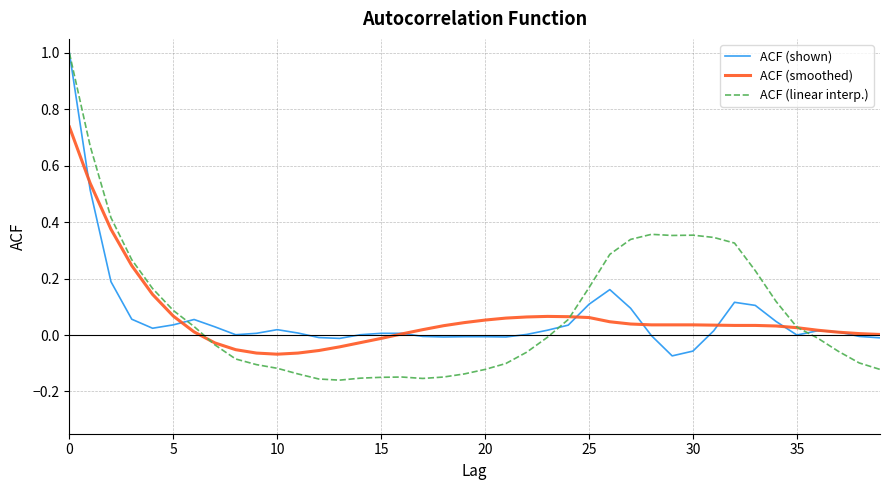

What is the maximum value shown in the chart?

1.0